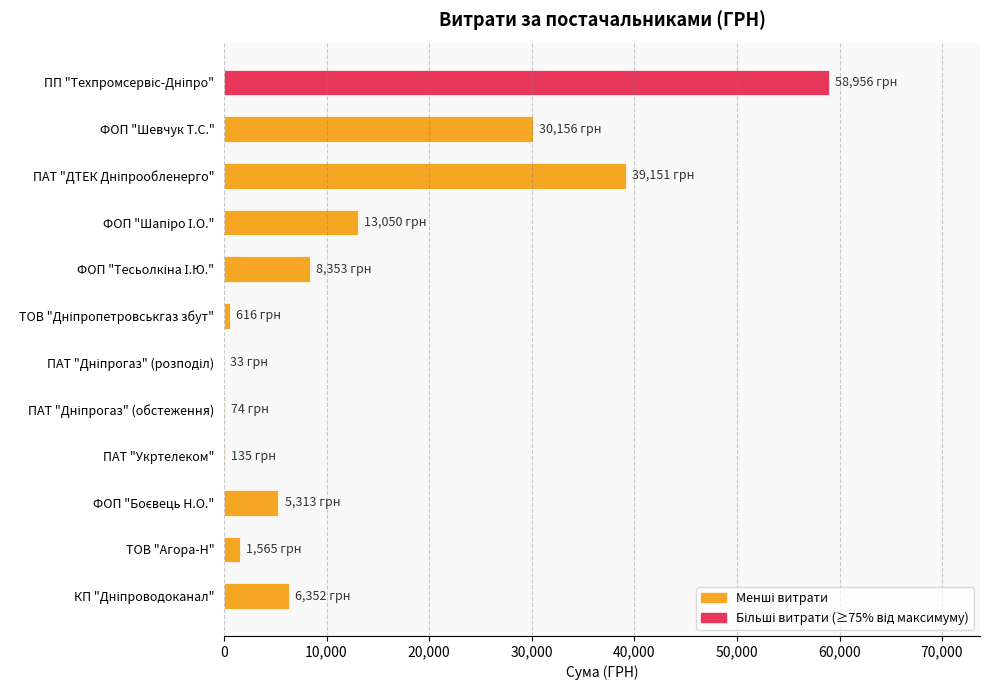

At which label is the value closest to 29494?

ФОП "Шевчук Т.С."